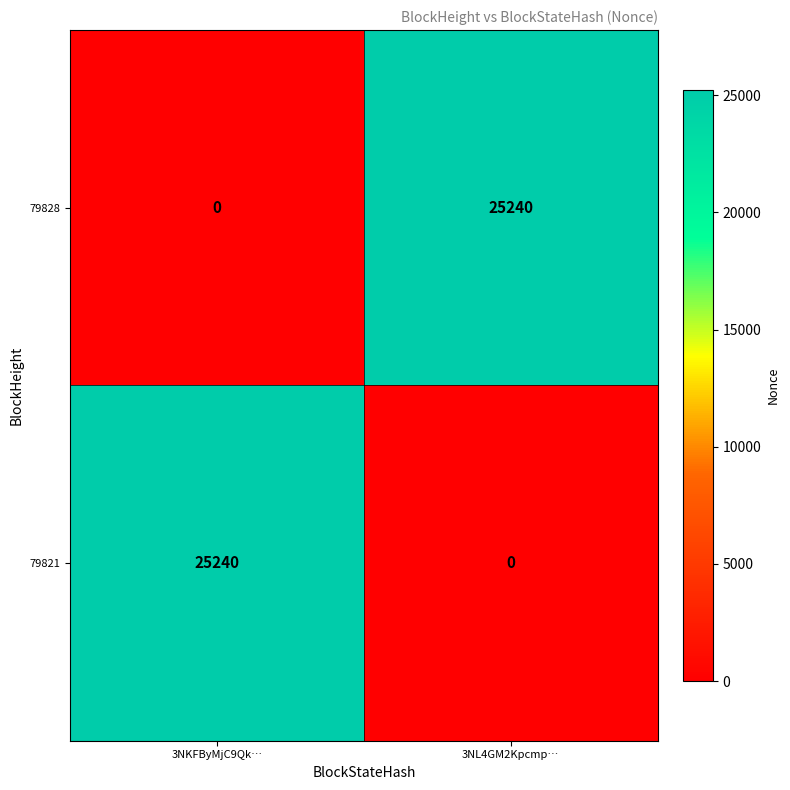

The value of 79821 at 3NL4GM2Kpcmp… is 13986. True or false?

False